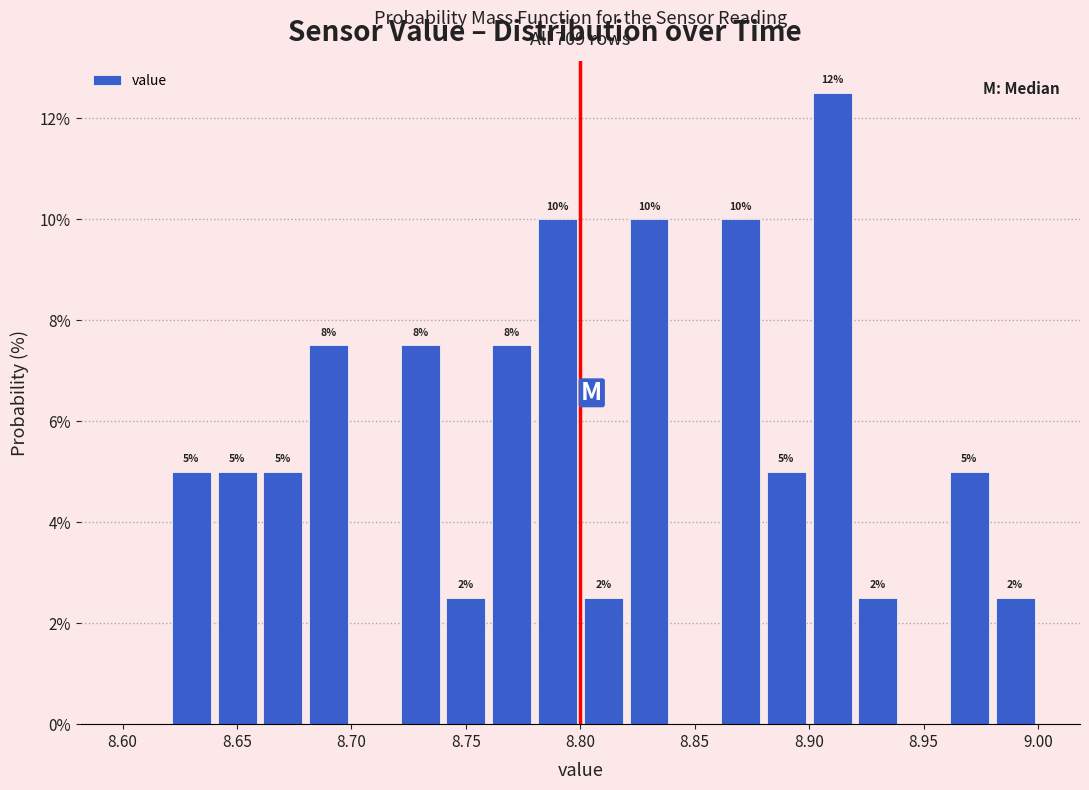

Over which range of the x-axis is the bar tallest?

8.90 to 8.92